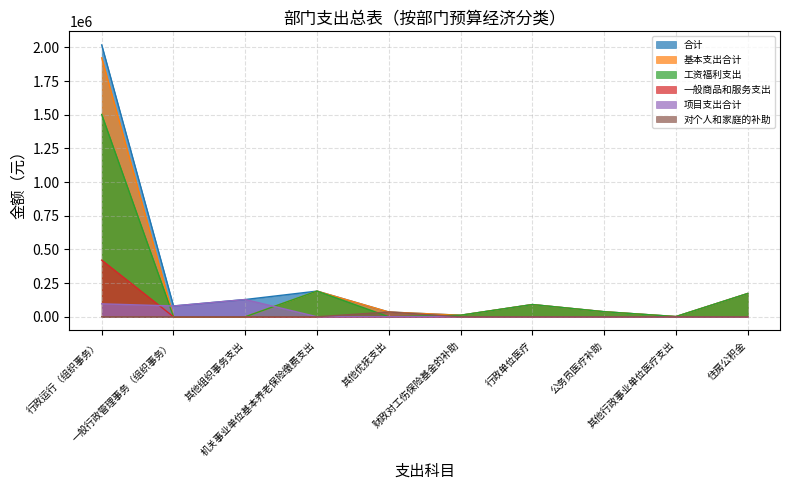

True or false: 项目支出合计 and 基本支出合计 intersect in this chart.

True